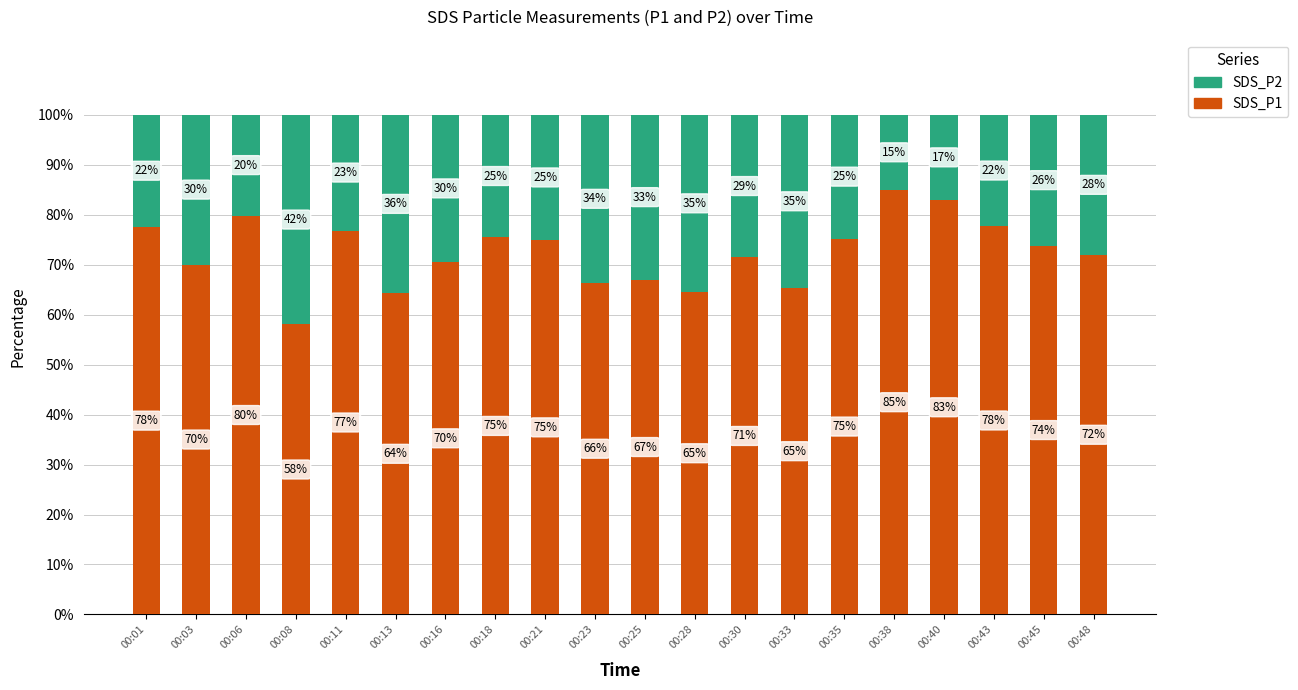

The value of SDS_P1 at 00:38 is 22.0. True or false?

False